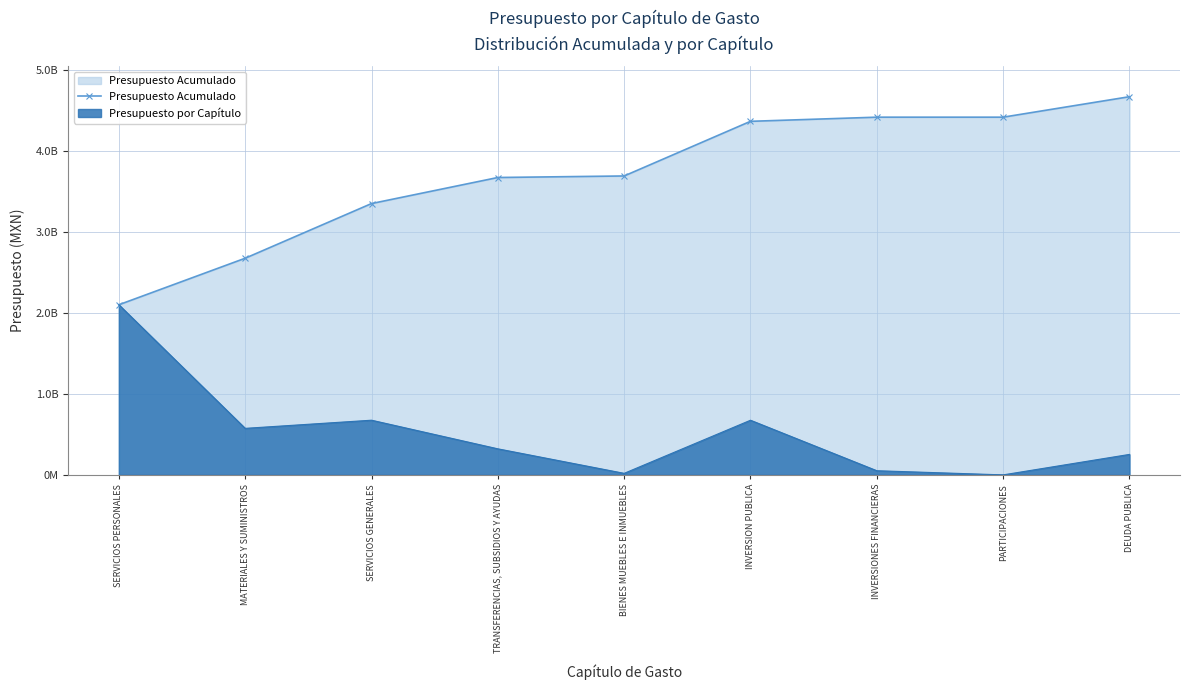

How many data points are less than 3690283775?

4